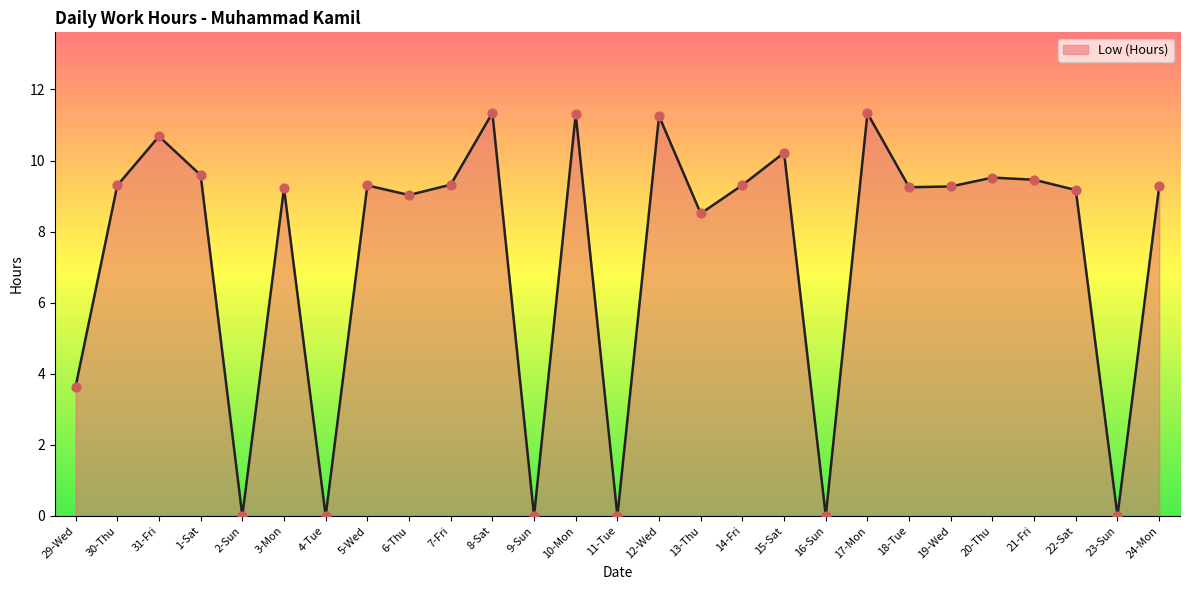

Between 22-Sat and 15-Sat, which is larger?

15-Sat